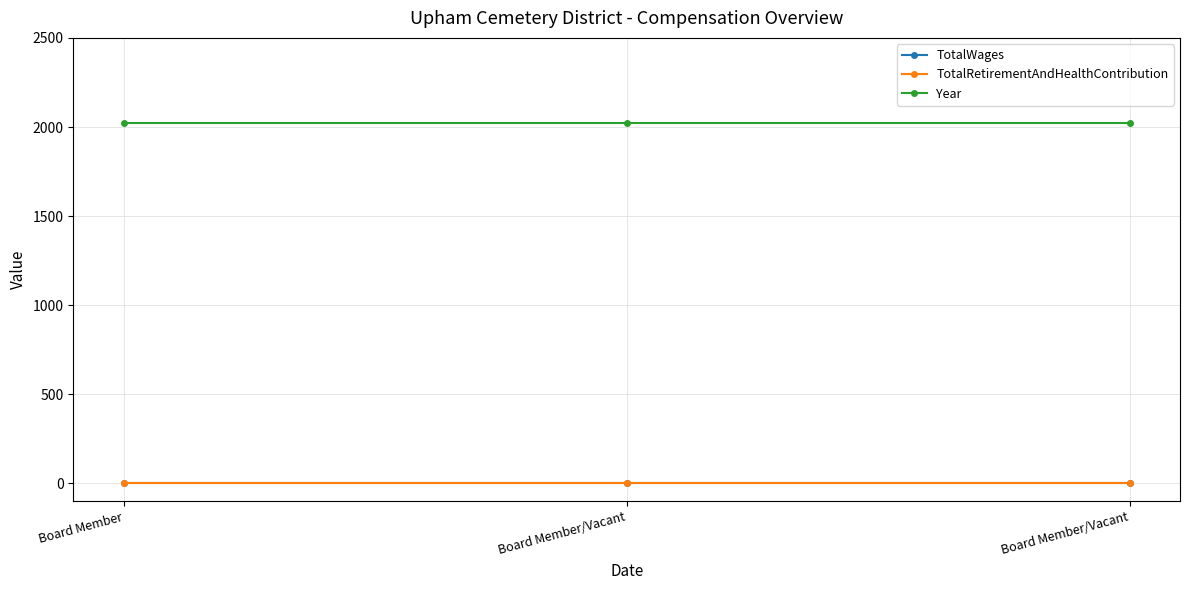

Is this an area chart (filled region under the line)?

No